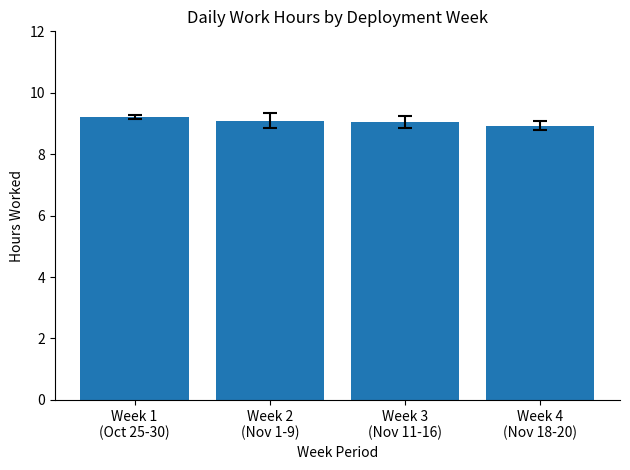

What is the value of the 1st bar from the left?

9.2